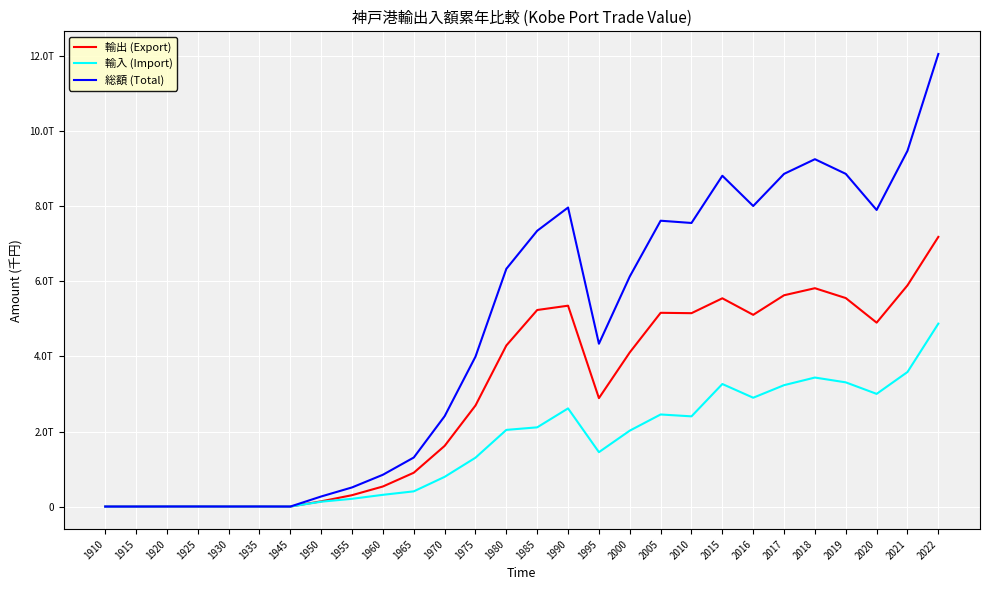

True or false: 総額 (Total) has more than 0 points higher than both neighbors.

True